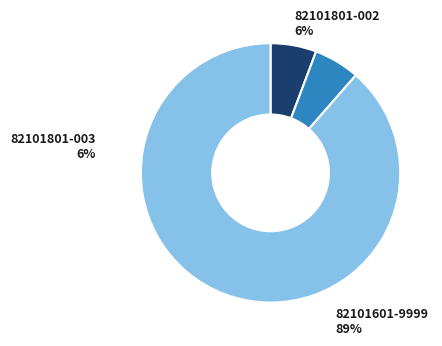

Does any single category account for the majority?

Yes